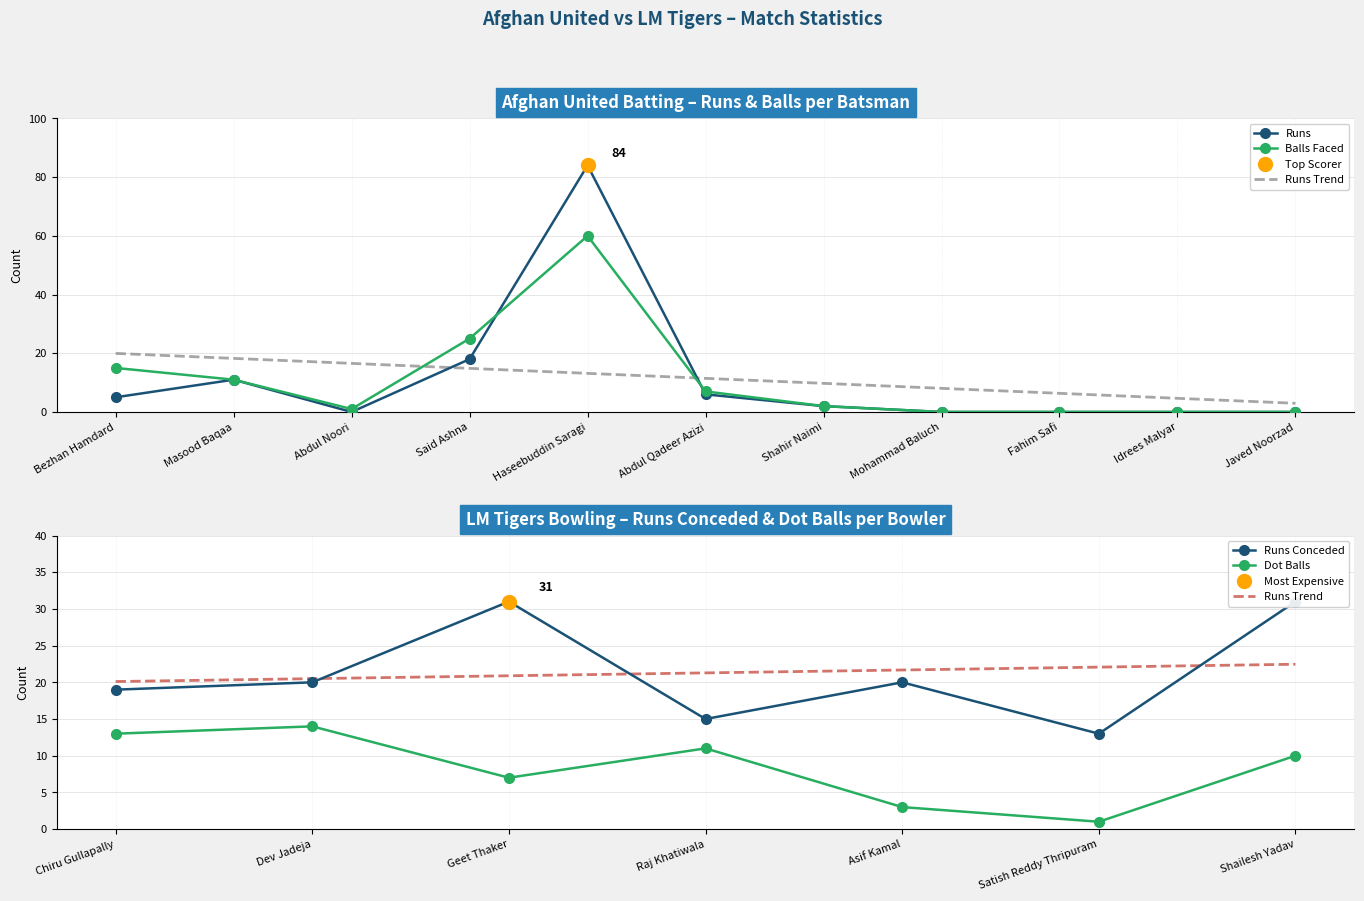

What position from the left is Fahim Safi?

9